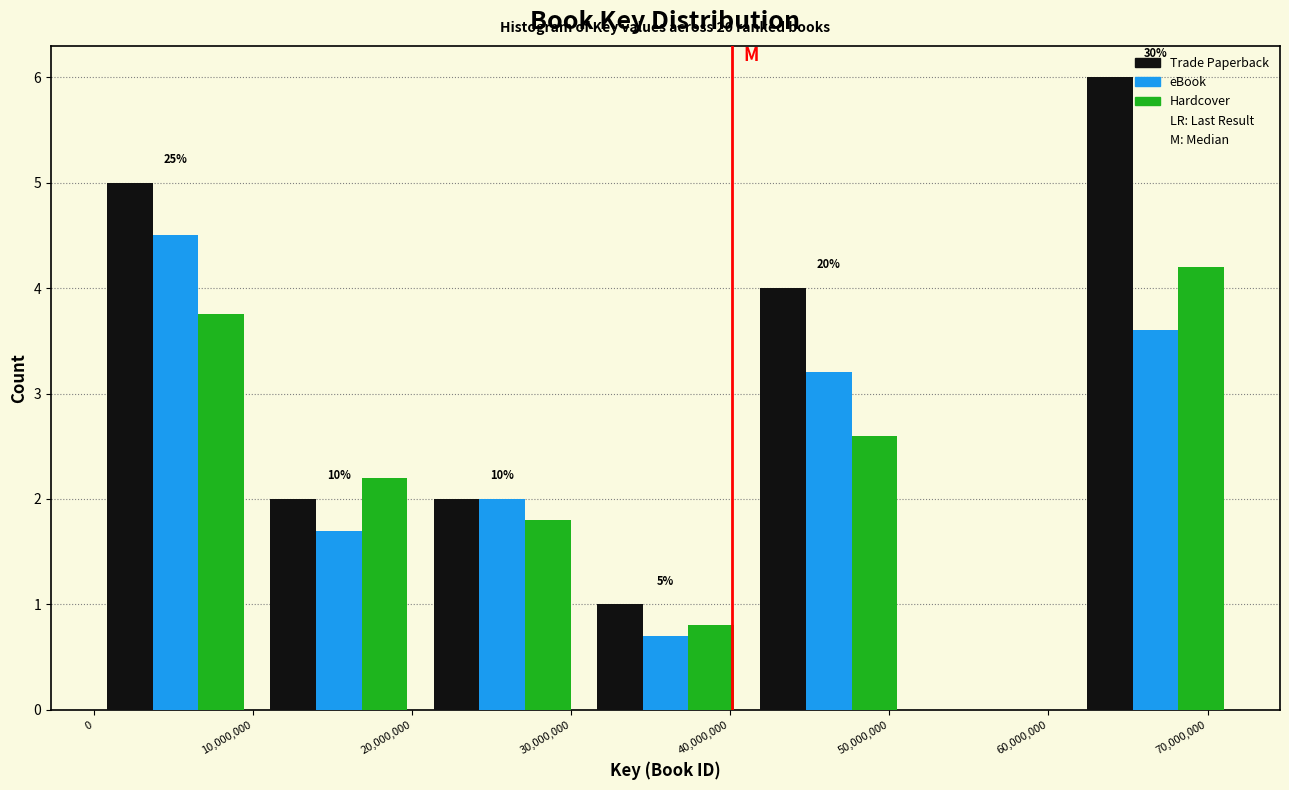

In the Hardcover series, which range on the x-axis has the tallest bar?

62000000 to 72000000